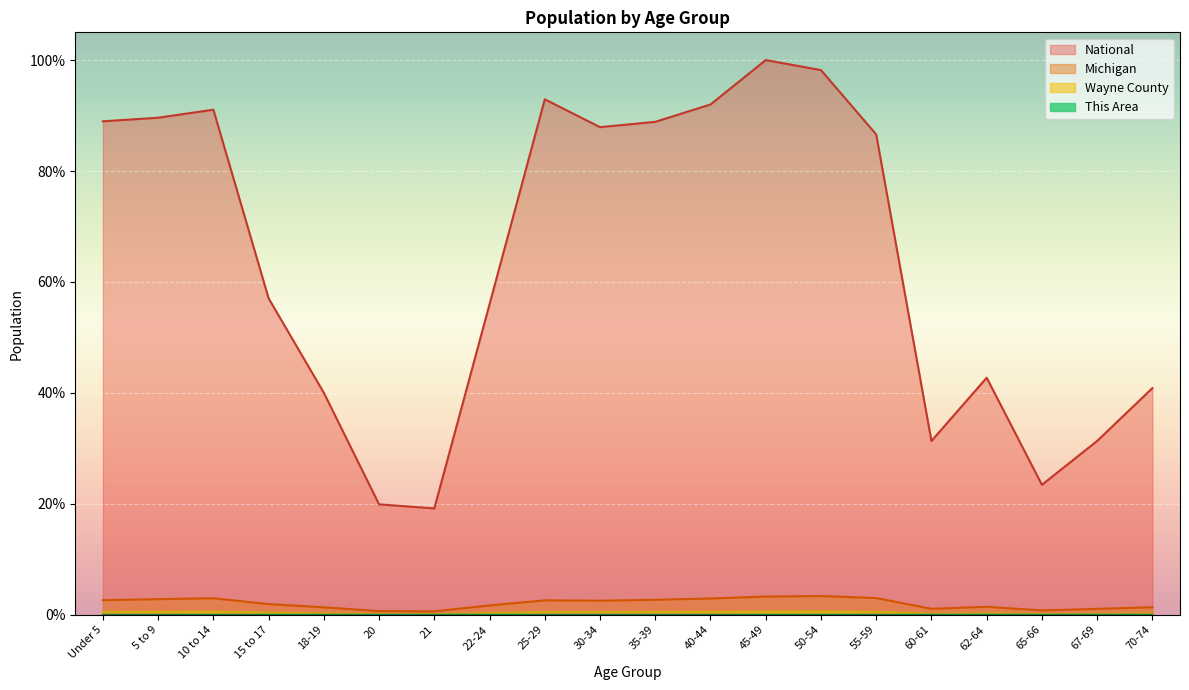

Rank the series by their maximum value, from lowest to highest.

This Area, Wayne County, Michigan, National